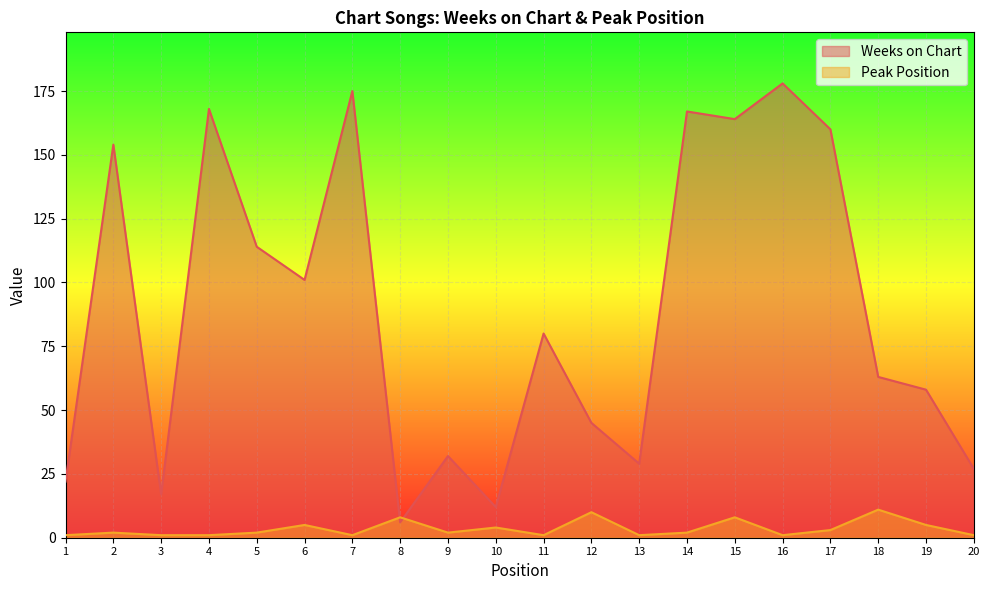

The value of Peak Position at 4 is 1. True or false?

False